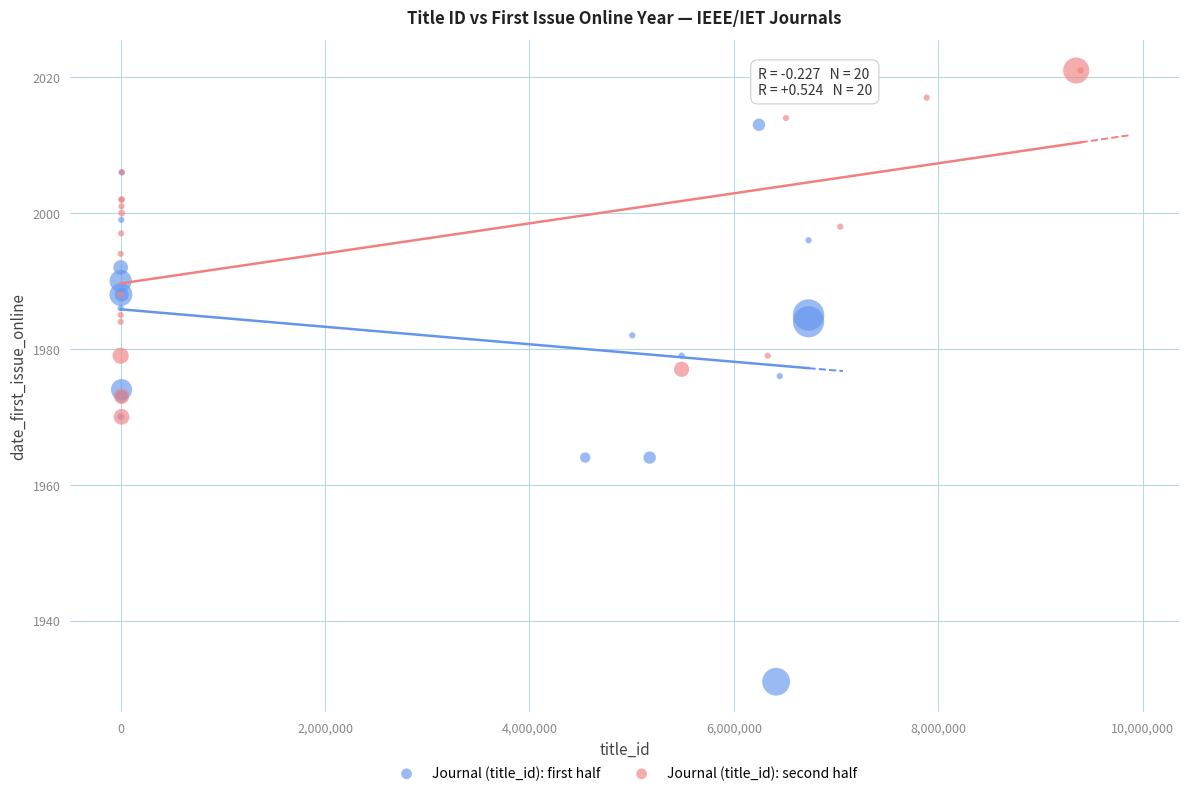

What are all the series names shown in the legend?

Journal (title_id): first half, Journal (title_id): second half